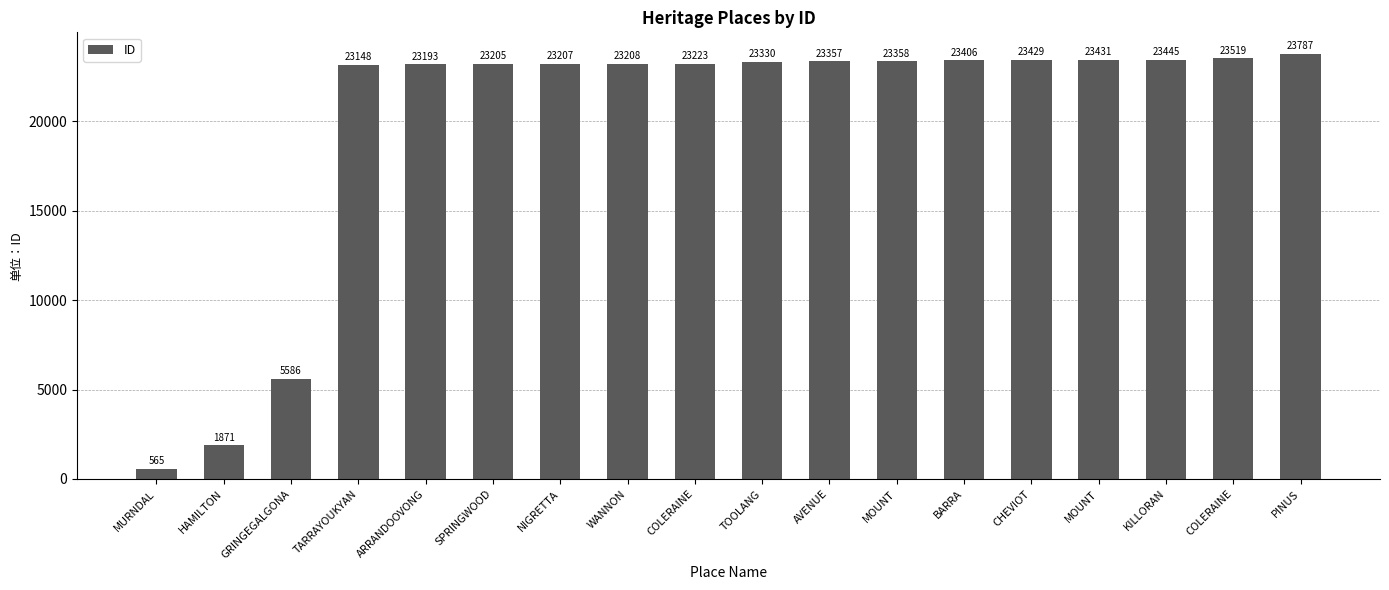

How many data points does each series have?

18